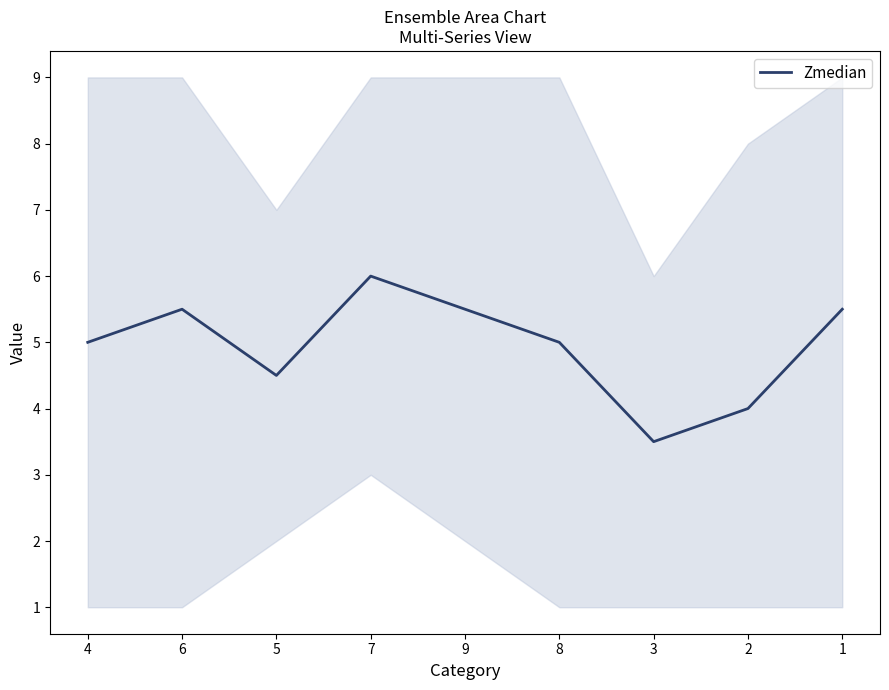

At which label does the data first exceed 5?

6